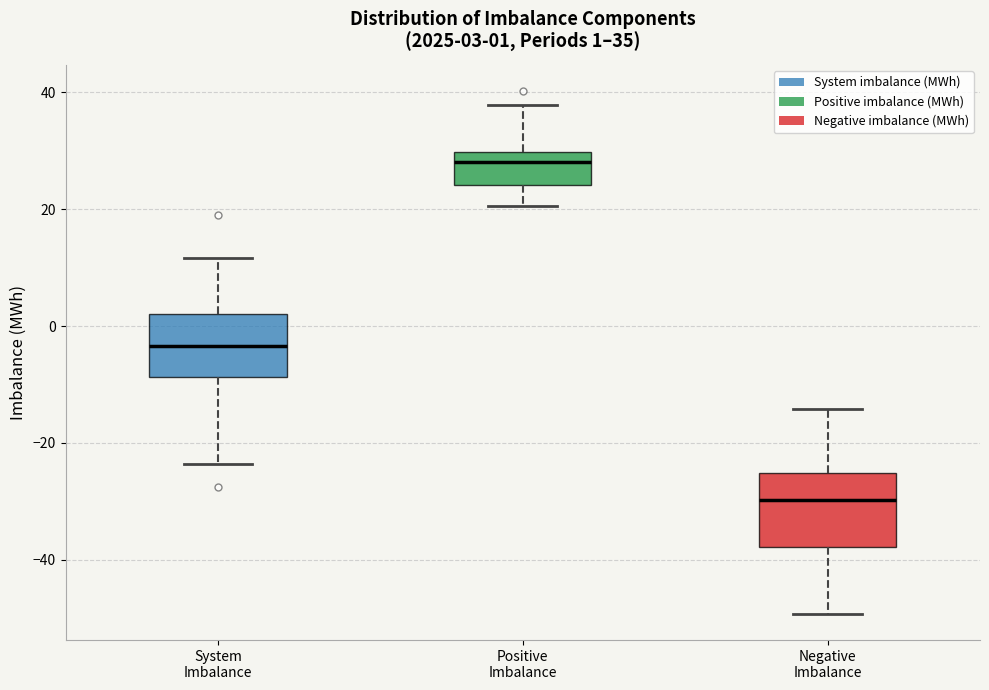

Which box has the highest median line?

Positive Imbalance